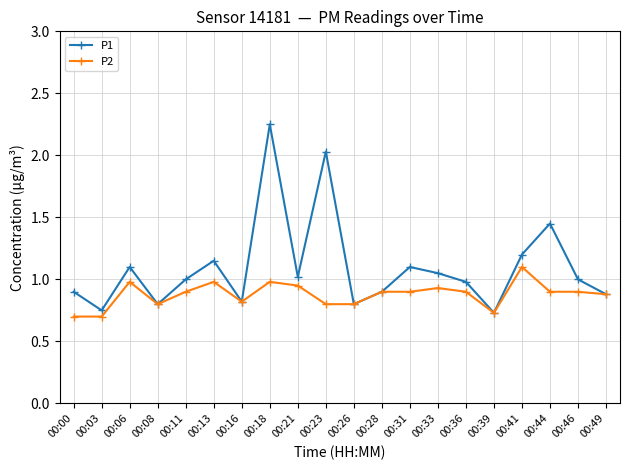

True or false: P1 has more than 2 points higher than both neighbors.

True